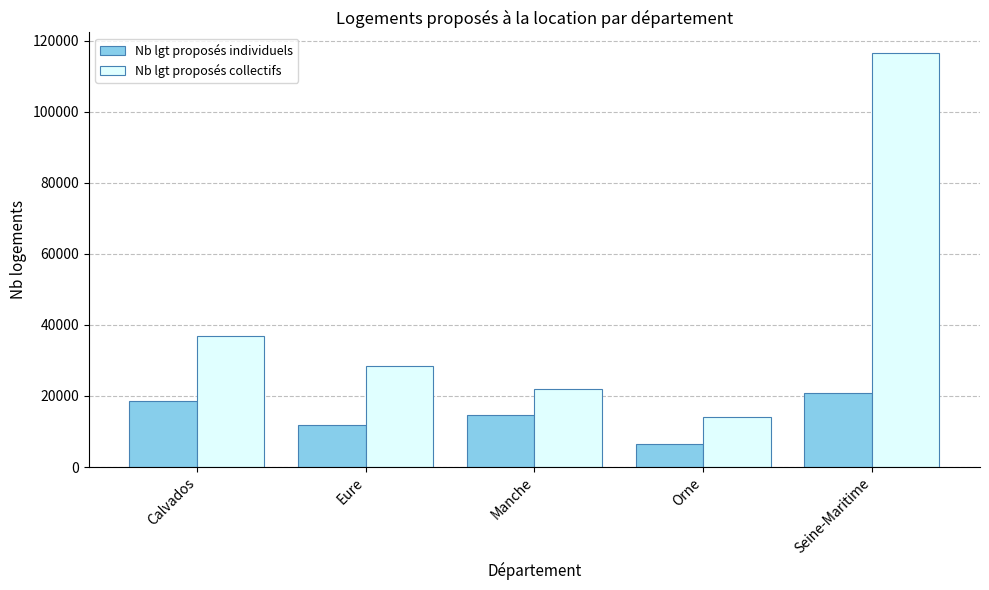

At which label does Nb lgt proposés collectifs reach its minimum?

Orne